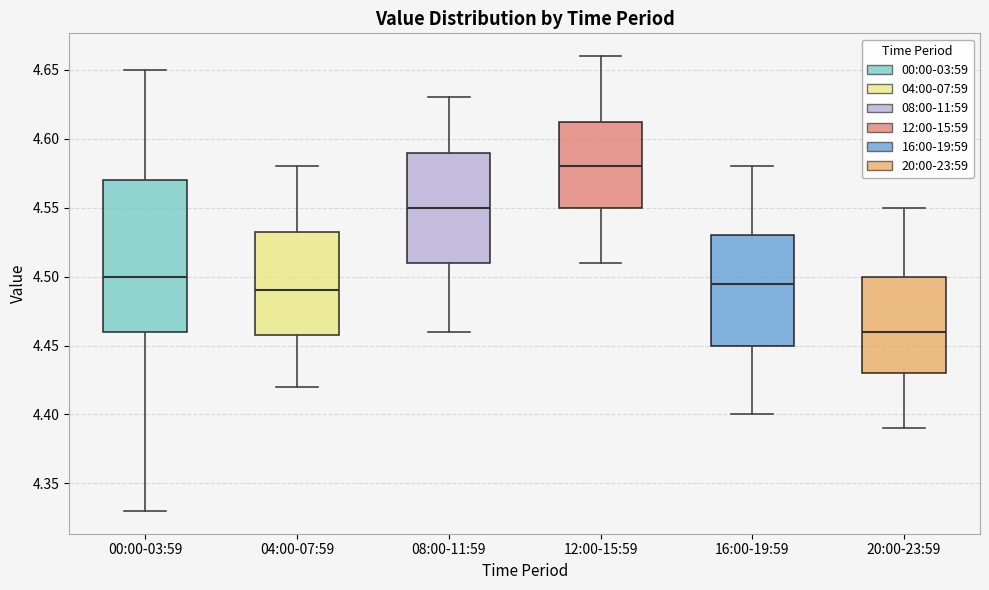

Reading left to right, read every box against the y-axis: the position of its median line, the range the box covers, and the ends of its whiskers. The values are not printed on the chart, so give them approximately, as read against the axis.

00:00-03:59: median 4.500, box 4.460 to 4.570, whiskers 4.330 to 4.650
04:00-07:59: median 4.490, box 4.460 to 4.535, whiskers 4.420 to 4.580
08:00-11:59: median 4.550, box 4.510 to 4.590, whiskers 4.460 to 4.630
12:00-15:59: median 4.580, box 4.550 to 4.615, whiskers 4.510 to 4.660
16:00-19:59: median 4.495, box 4.450 to 4.530, whiskers 4.400 to 4.580
20:00-23:59: median 4.460, box 4.430 to 4.500, whiskers 4.390 to 4.550